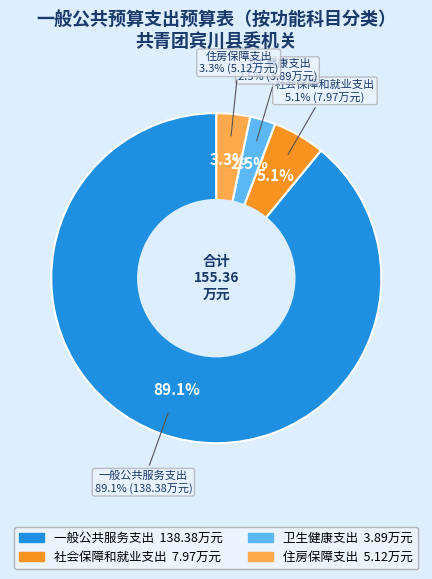

Which category has the smallest portion of the pie?

卫生健康支出